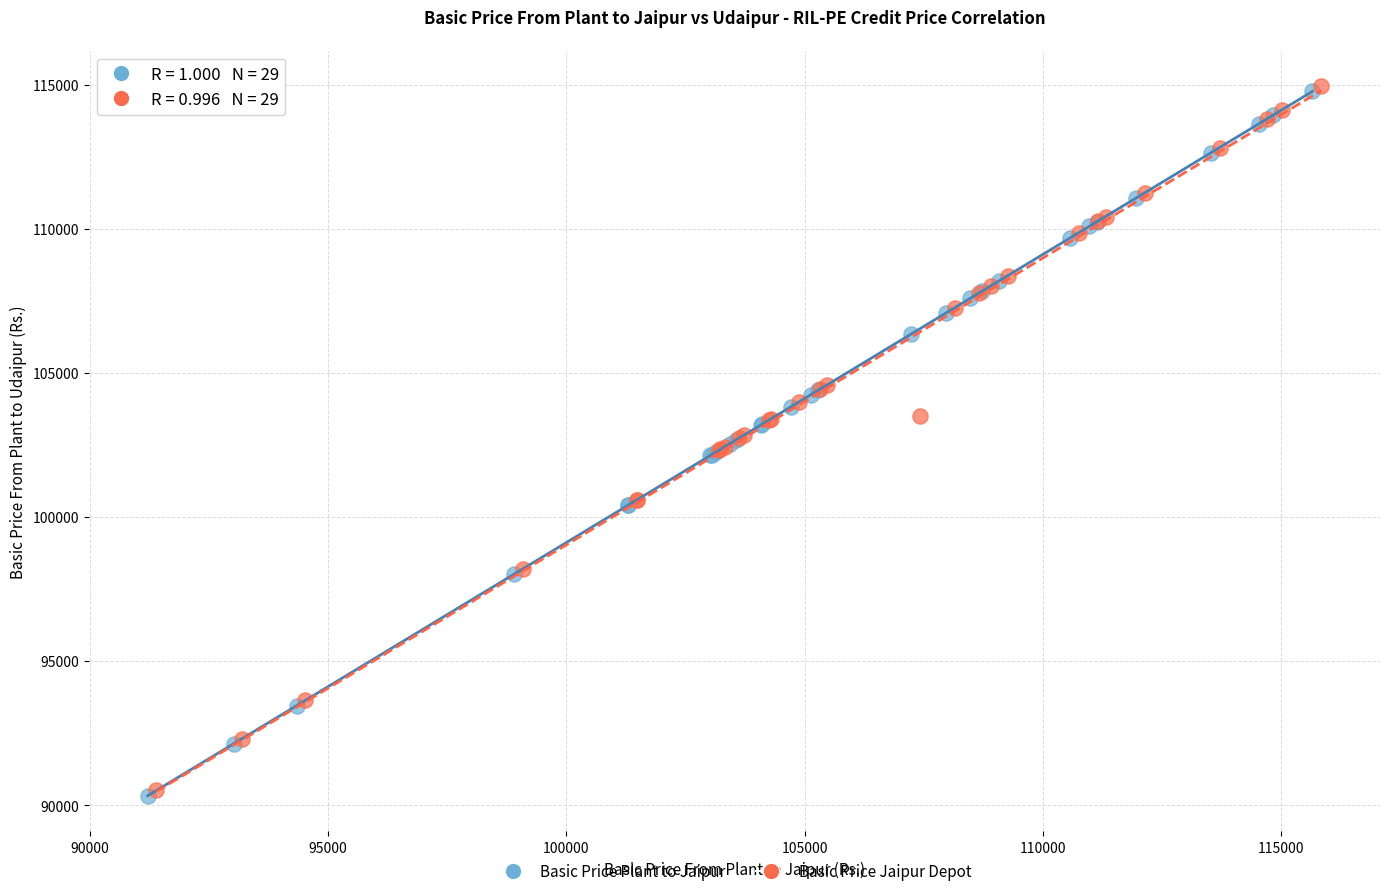

Which series has the widest spread of Y values?

Basic Price Plant to Jaipur